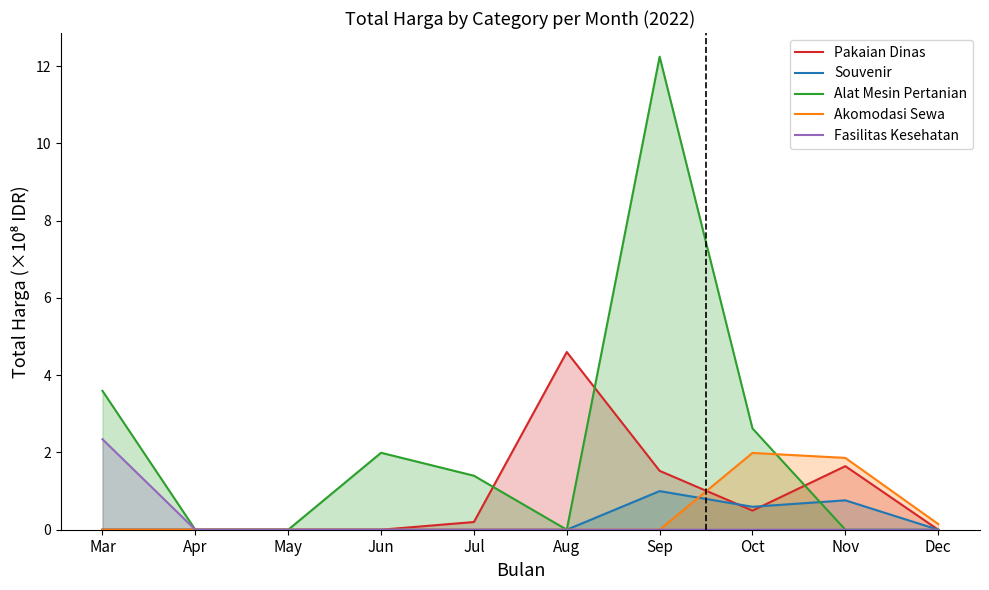

List the series in order of their peak value, highest first.

Alat Mesin Pertanian, Pakaian Dinas, Fasilitas Kesehatan, Akomodasi Sewa, Souvenir